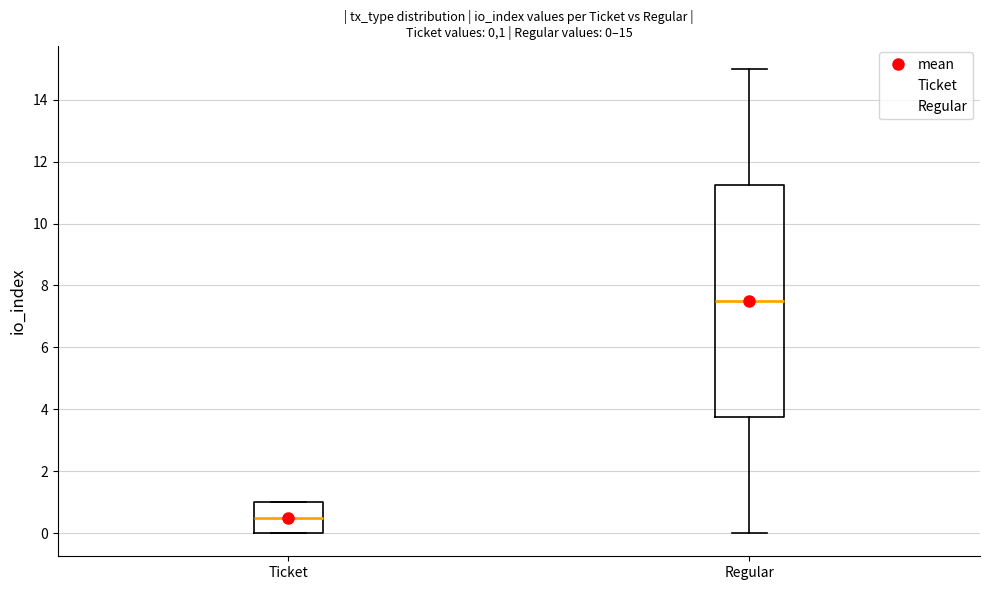

Which box has the lowest median line?

Ticket